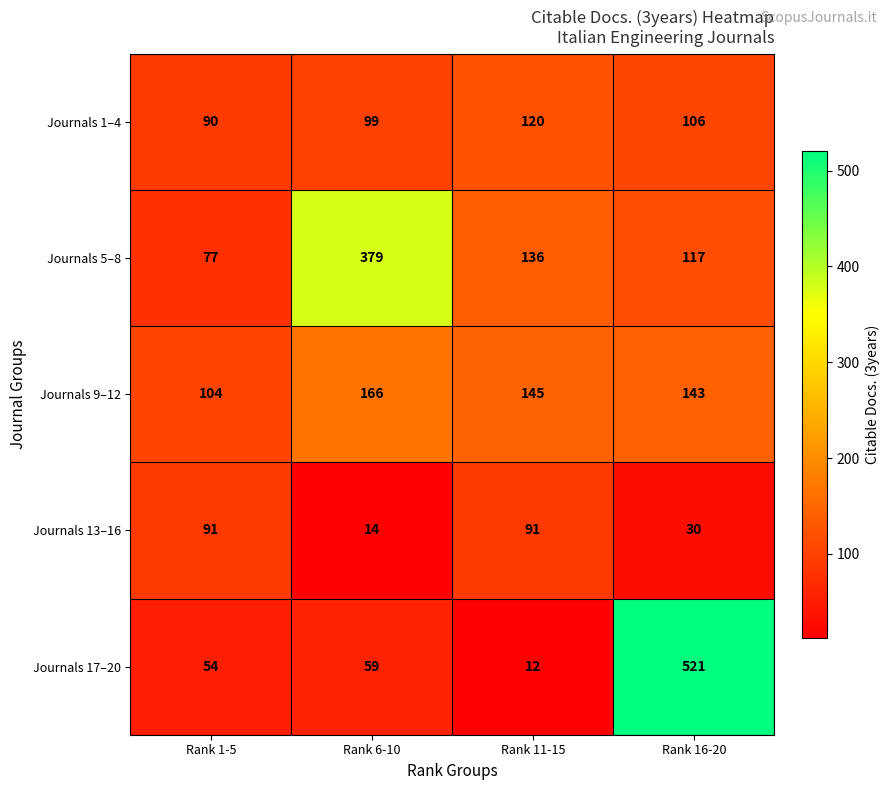

Which series has the largest total across all categories?

Journals 5–8